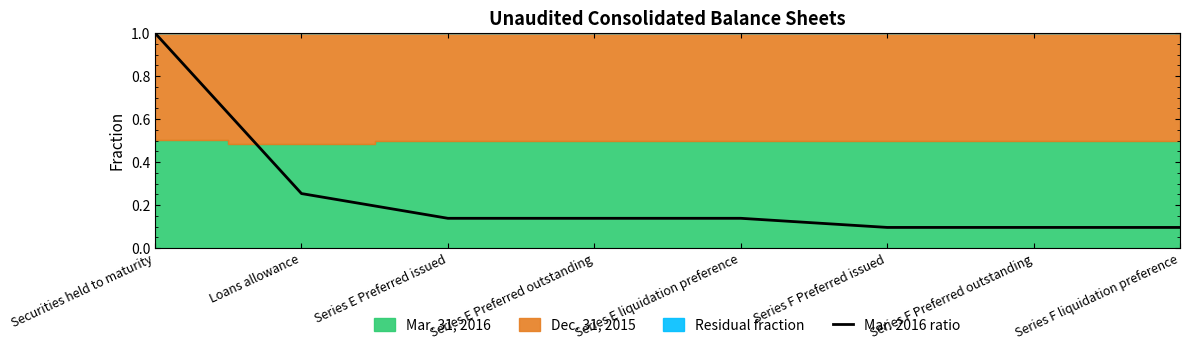

What is the difference between the values at Securities held to maturity and Series F Preferred outstanding?

0.9